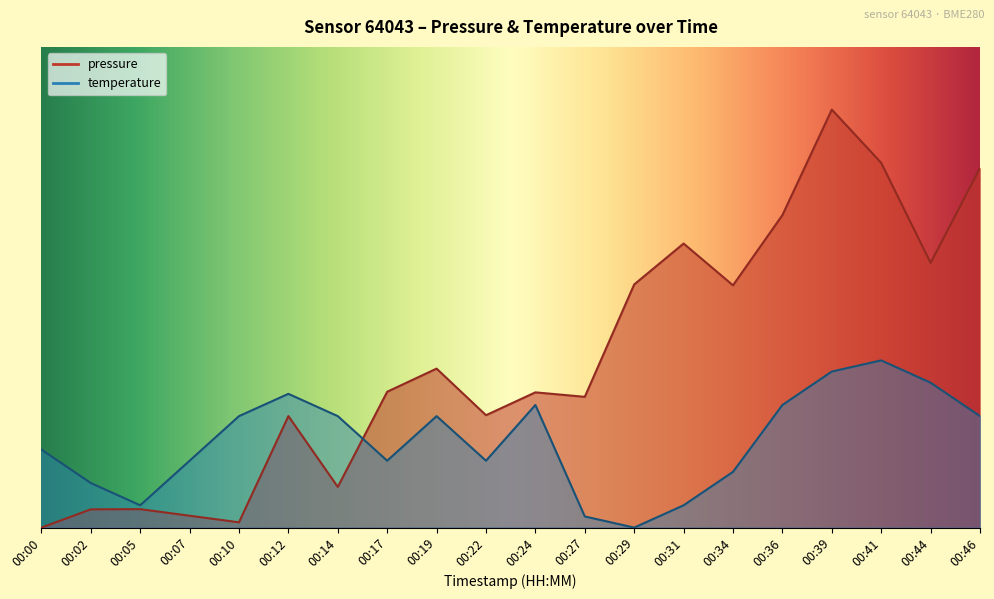

At how many categories does at least one series exceed 23?

9